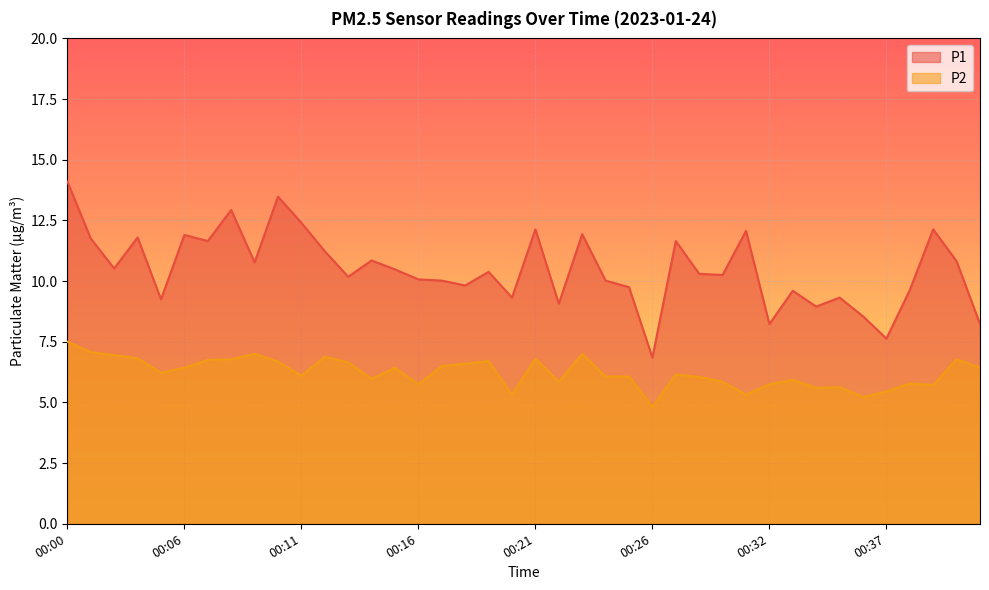

At which label does P1 first exceed 10?

00:00